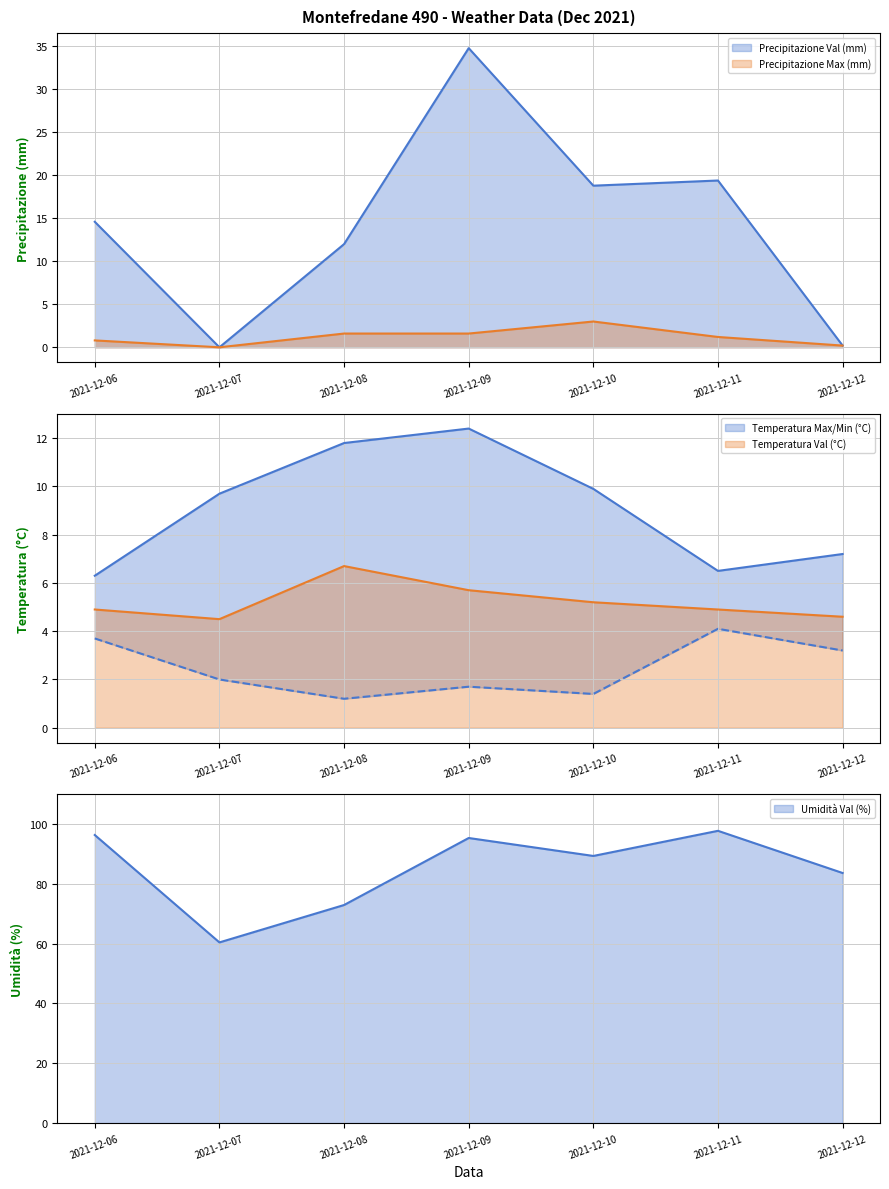

Where is Precipitazione Val (mm) nearest to the value 17?

2021-12-10